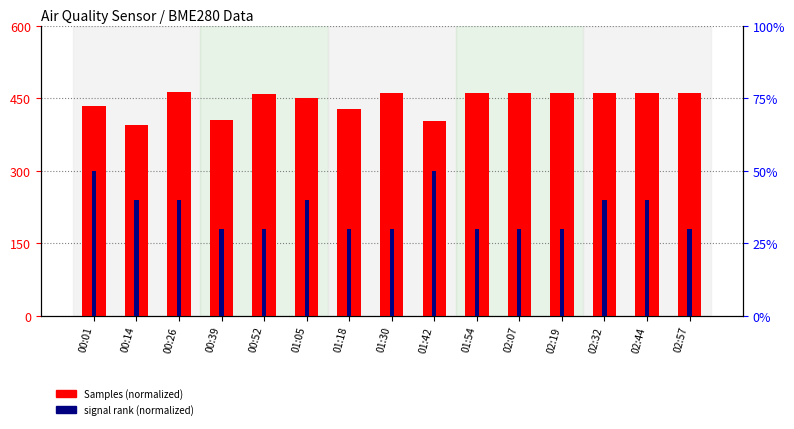

Rank the series by their maximum value, from highest to lowest.

Samples, signal rank